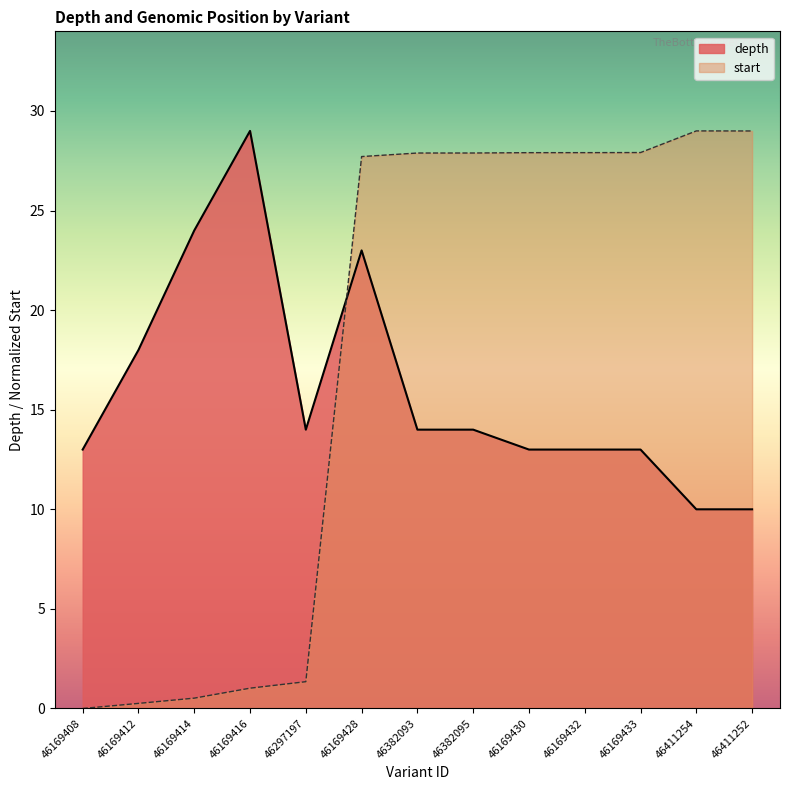

True or false: start and depth intersect in this chart.

True